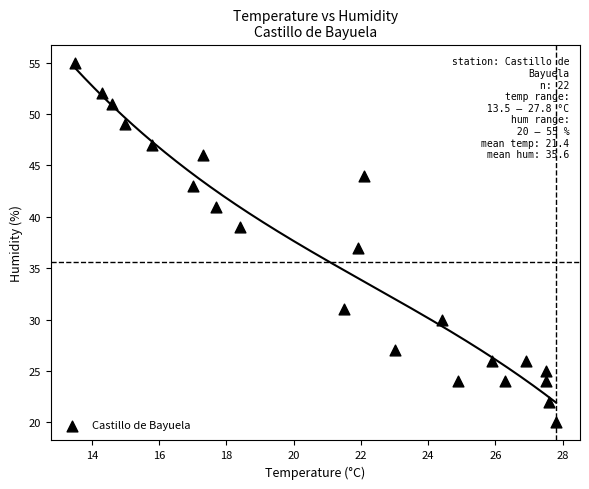

What is the range of Y values (max minus min)?

35